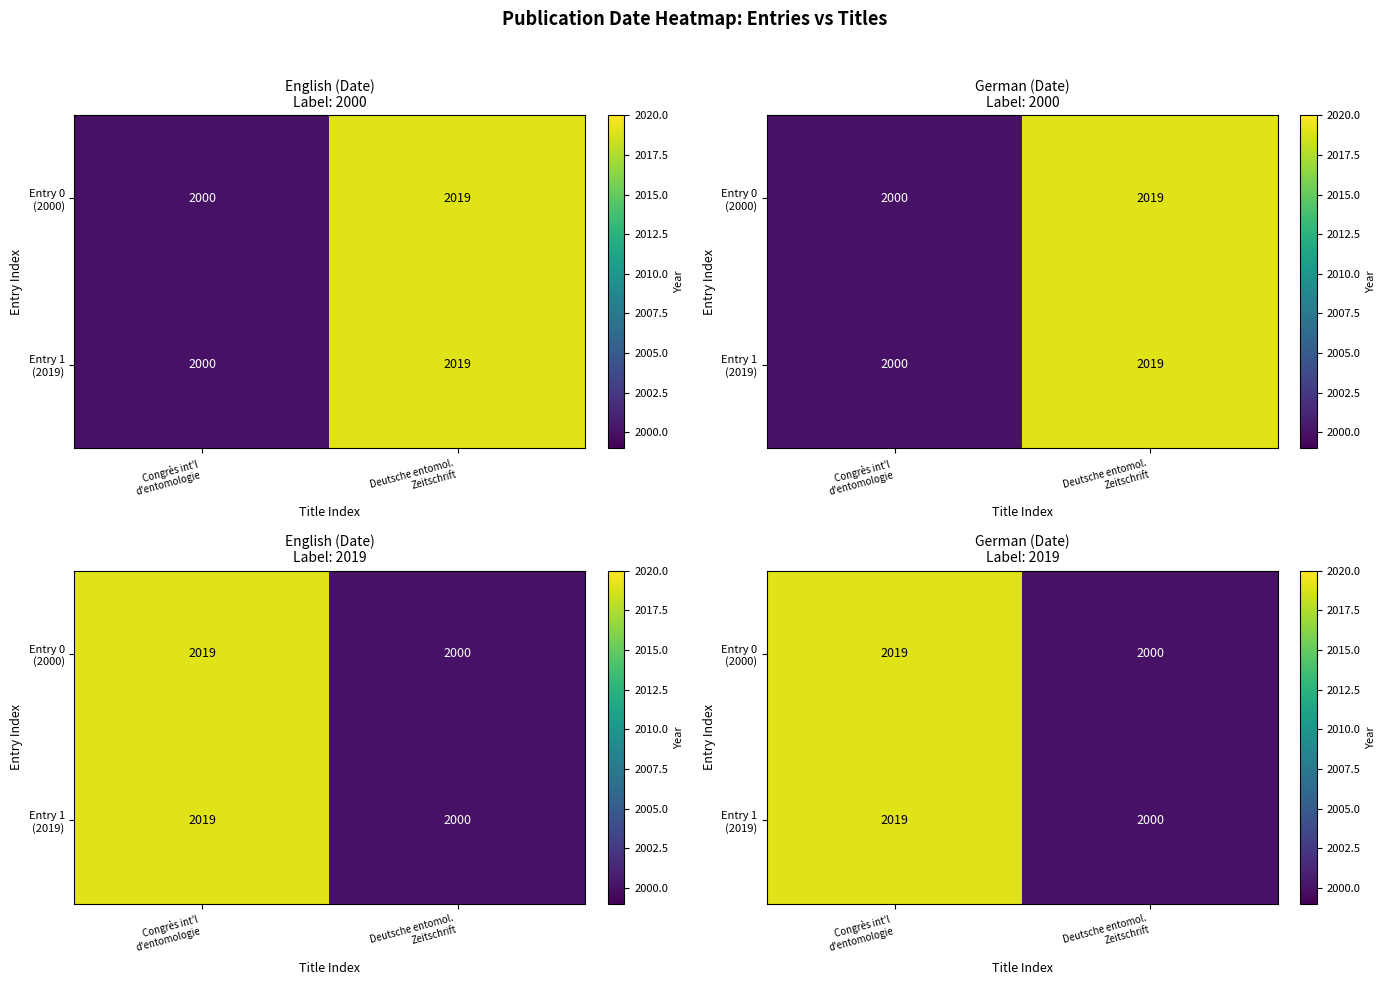

What is the difference between the Entry 0 (2000) values at Deutsche entomol. Zeitschrift and Congrès int'l d'entomologie?

19